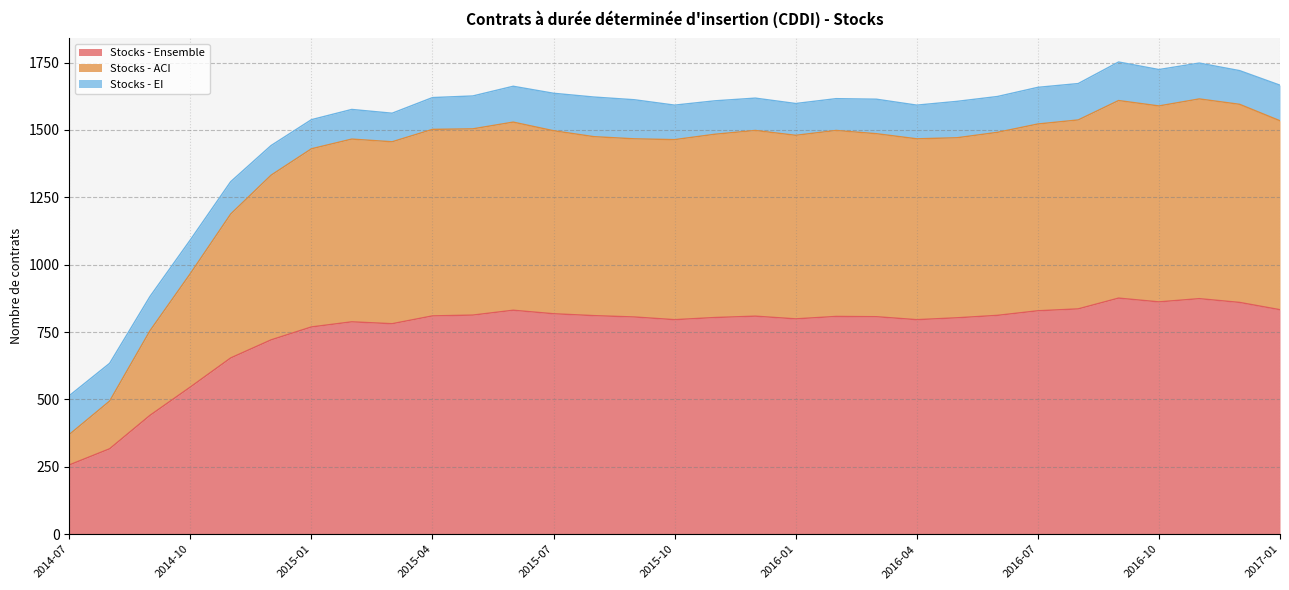

At which category does the chart reach its peak across all series?

2016-11